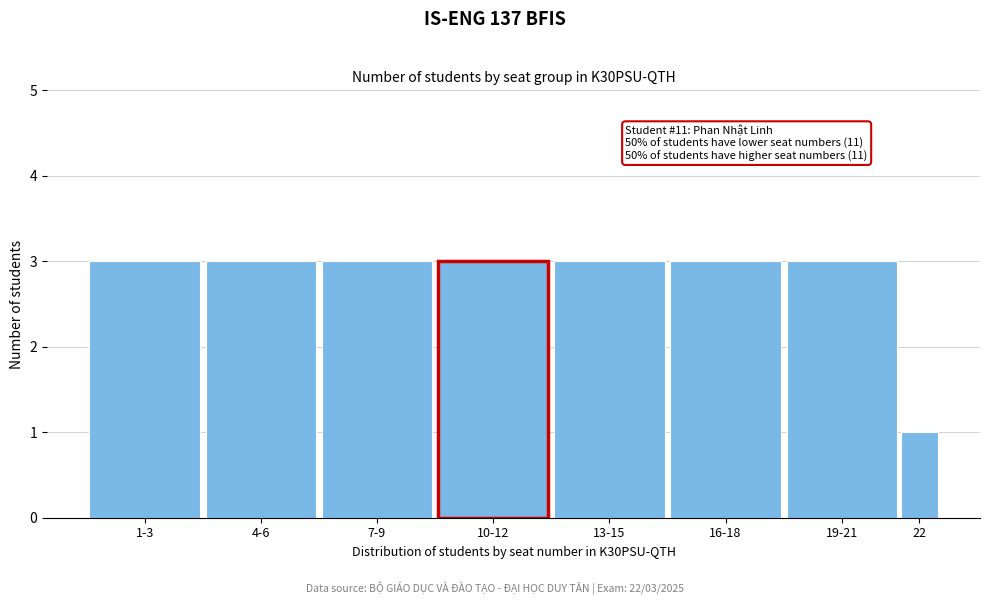

Reading left to right, what are all the values shown in this chart?

3	3	3	3	3	3	3	1